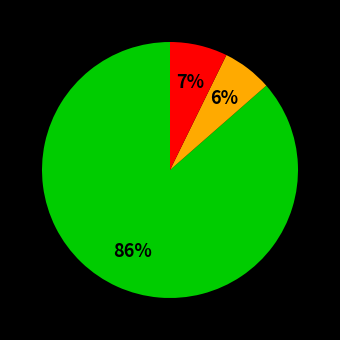

To the nearest percent, what is the average slice percentage?

33%